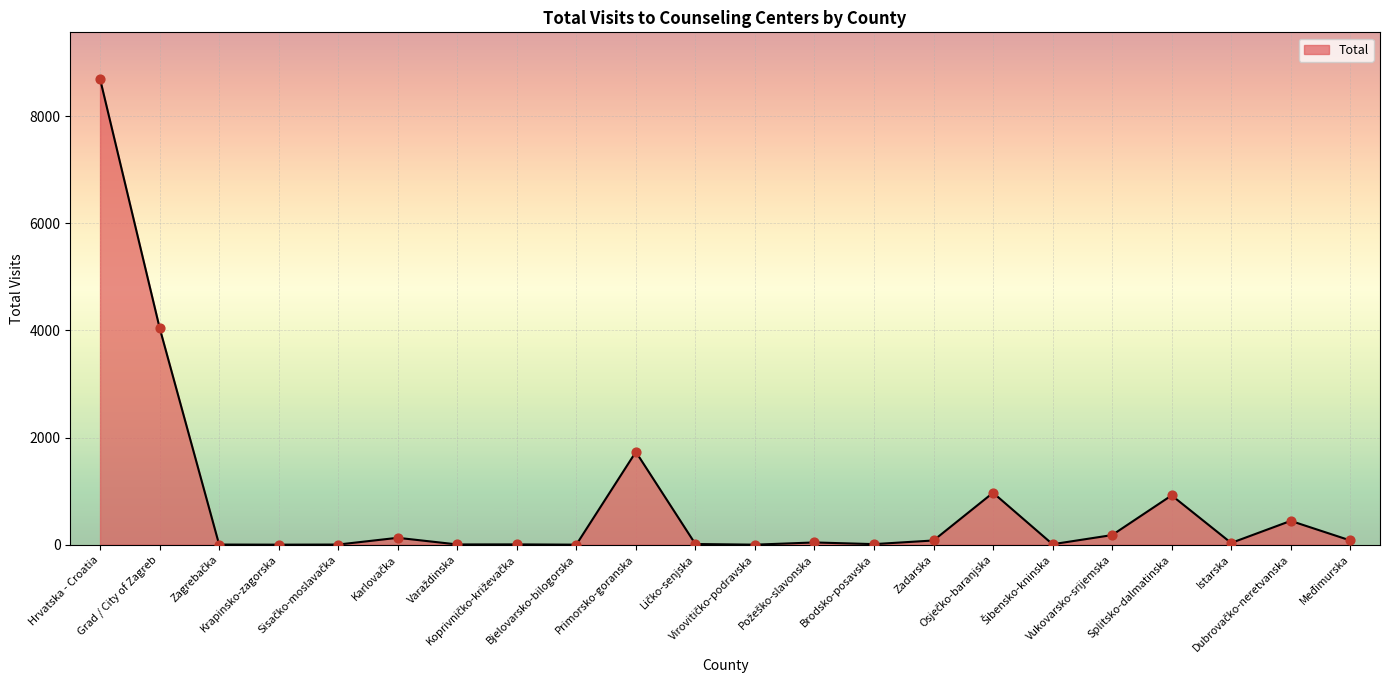

What is the maximum value shown in the chart?

8695